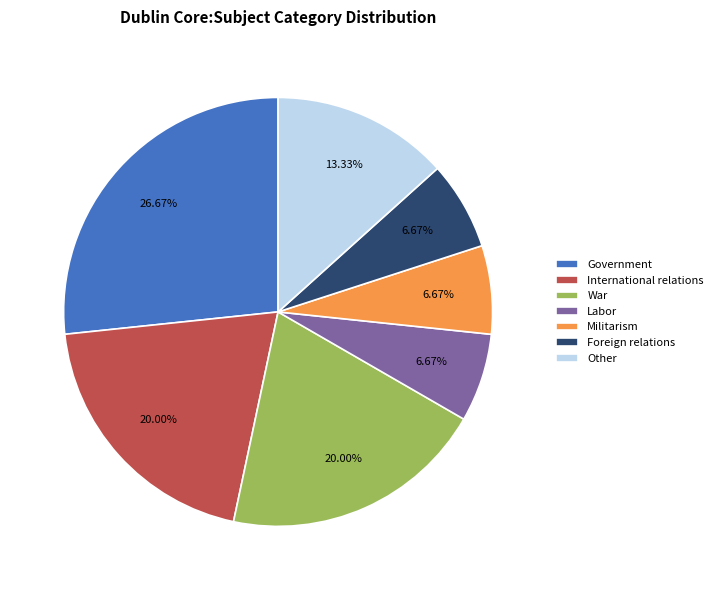

Which has a higher value, Other or Foreign relations?

Other